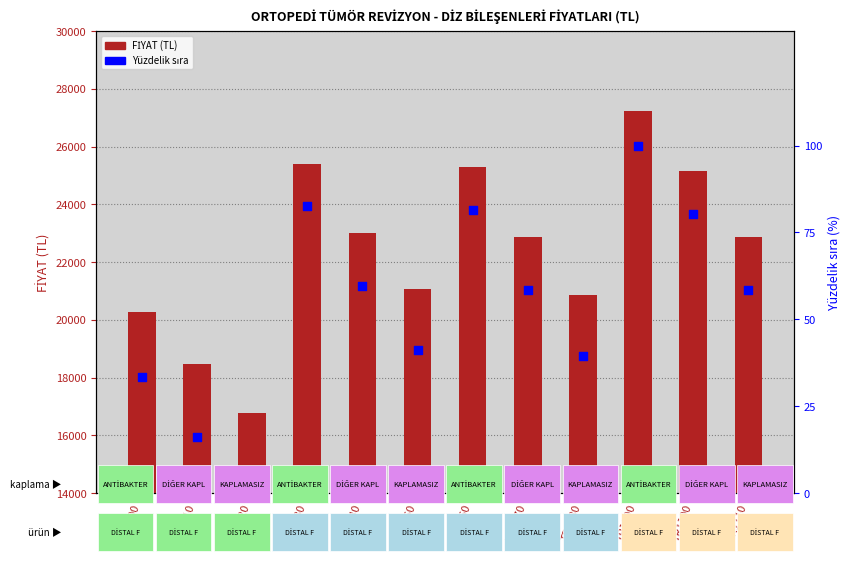

What is the total value across all series at TR1070?

22927.4